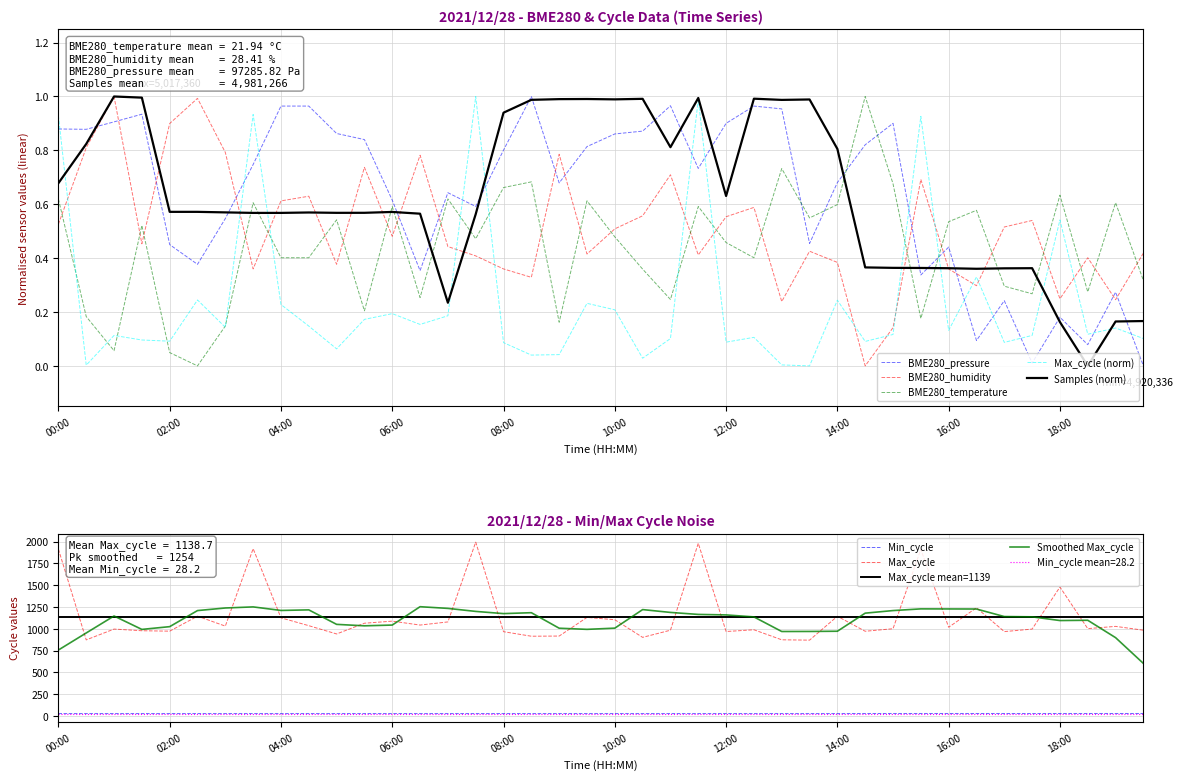

The value of Samples at 18:00 is 0.2. True or false?

False